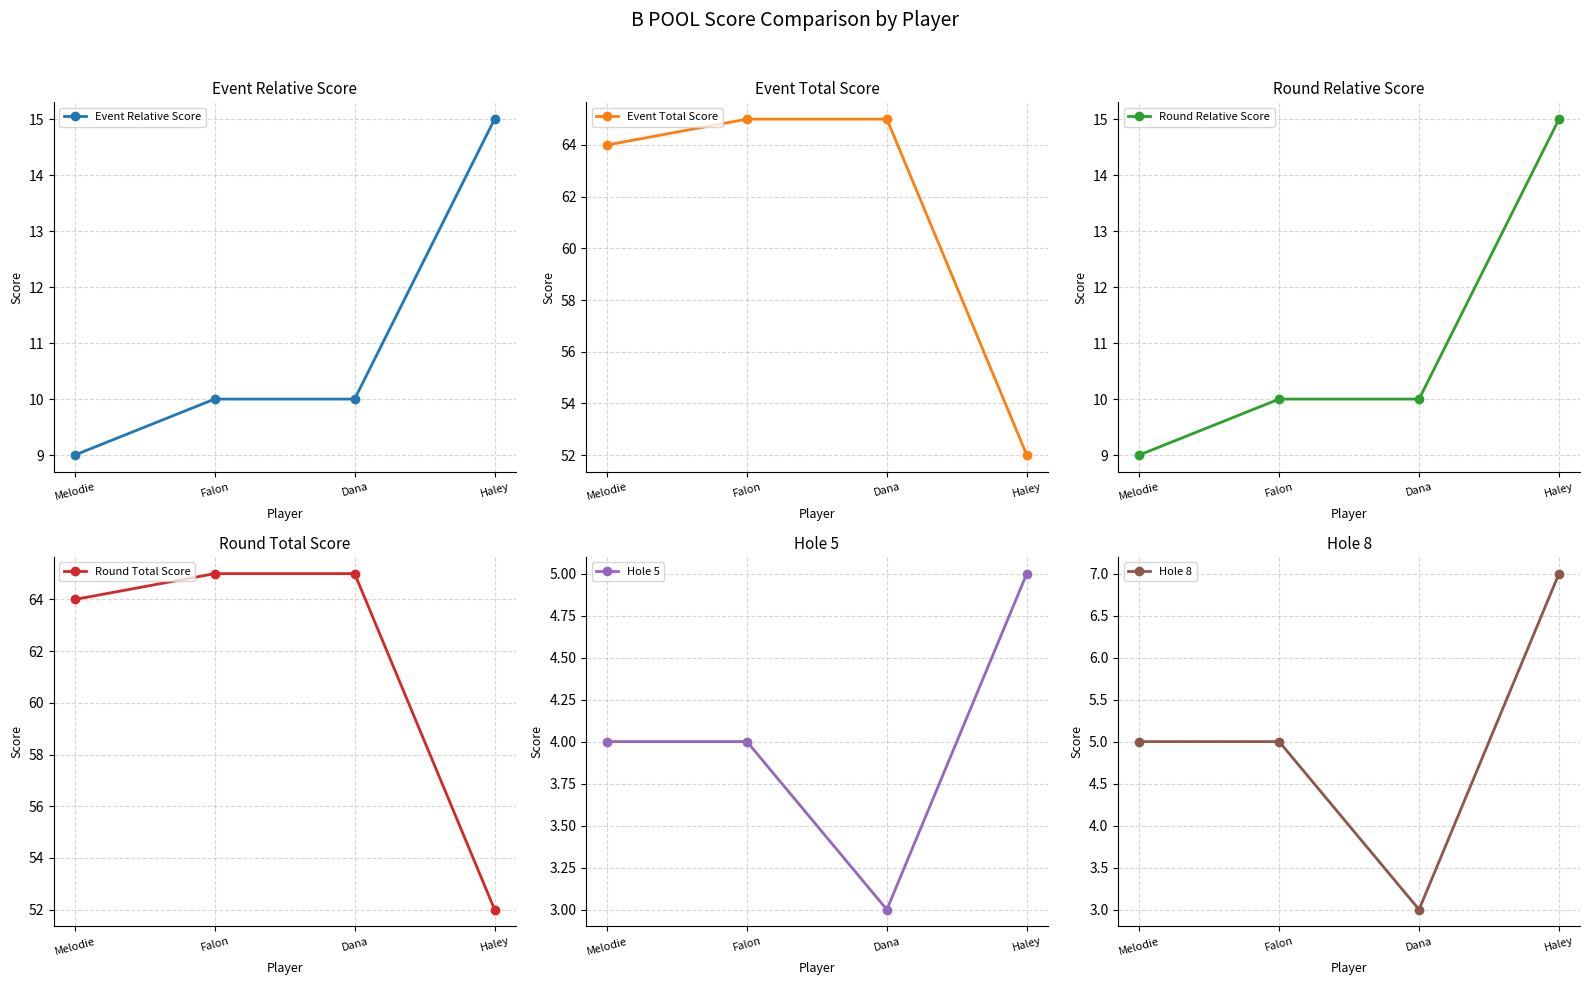

Does the chart have visible grid lines?

Yes